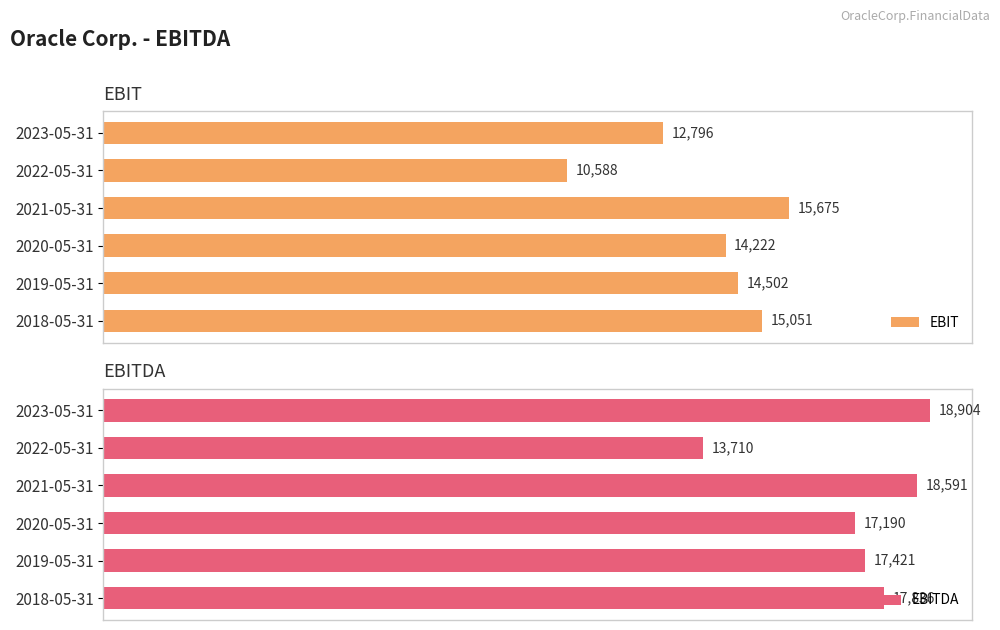

How many groups of bars are there?

6